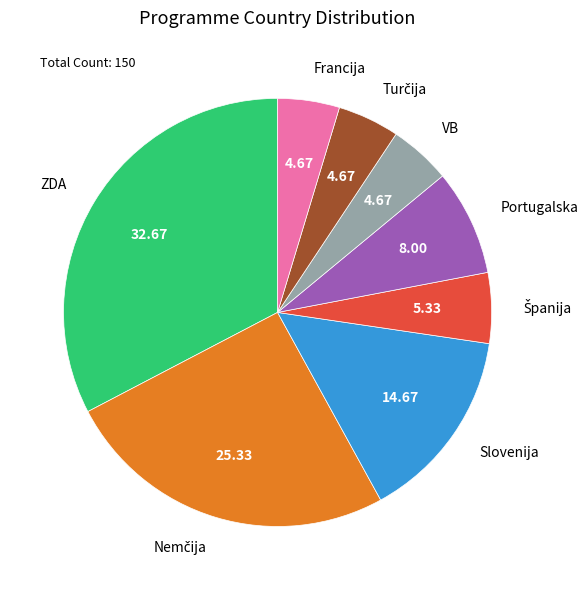

Is the sum of Slovenija and Portugalska greater than half?

No